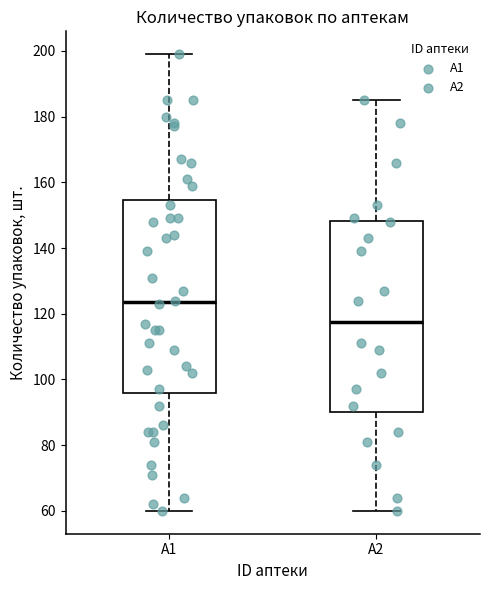

Reading left to right, transcribe this box plot: for each box, give where its median line is, the range the box spans, and where its two whiskers end, as read against the y-axis. The values are not printed on the chart, so give them approximately, as read against the axis.

A1: median 124, box 96 to 154, whiskers 60 to 200
A2: median 118, box 90 to 148, whiskers 60 to 186